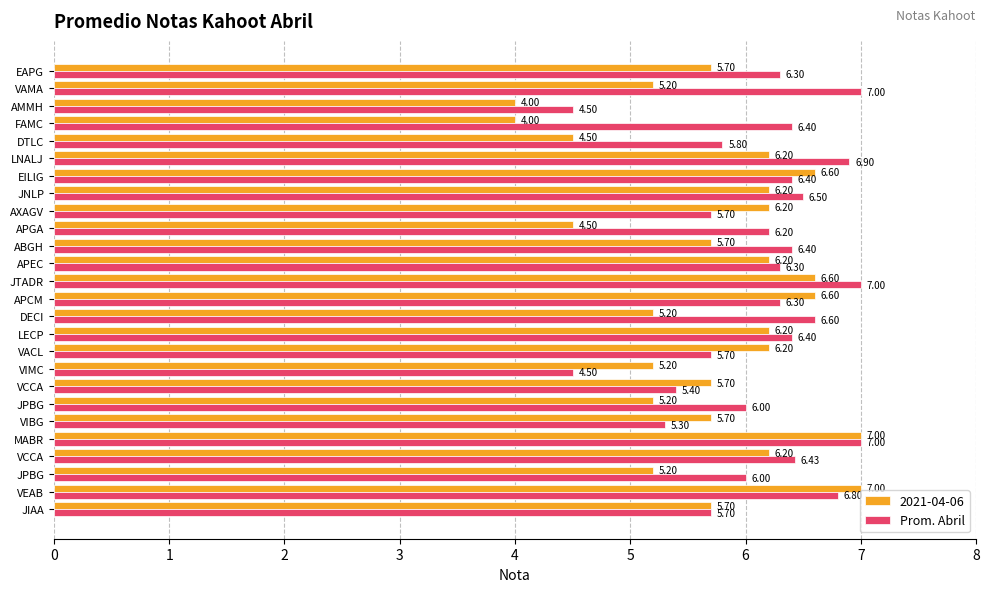

Count the number of data series in this chart.

2